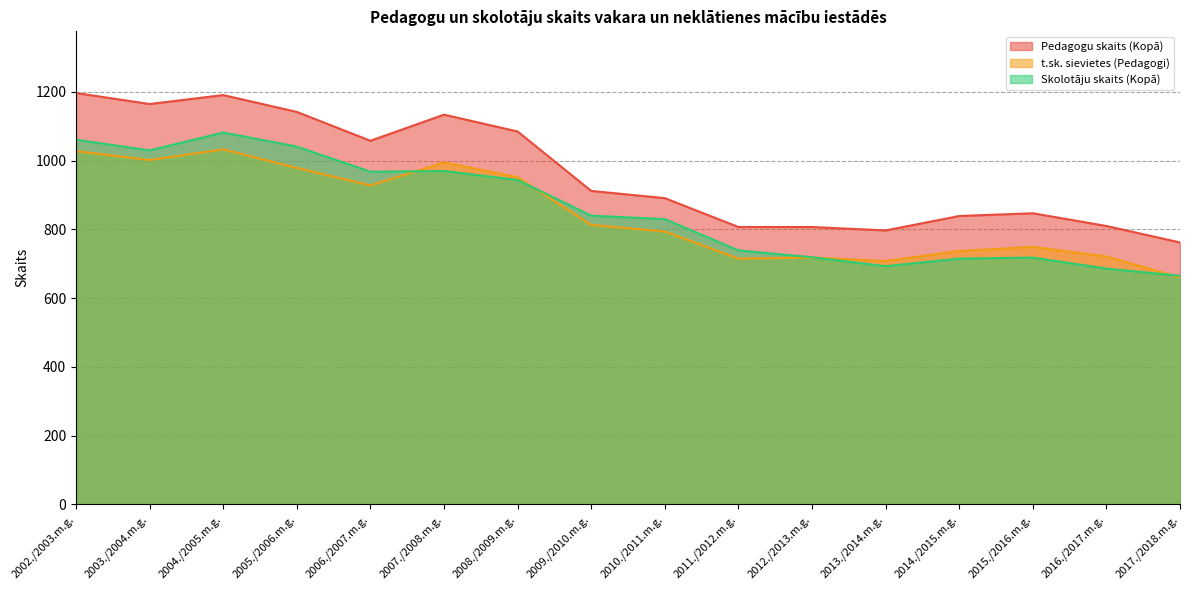

The value of Skolotāju skaits (Kopā) at 2011./2012.m.g. is 1063. True or false?

False